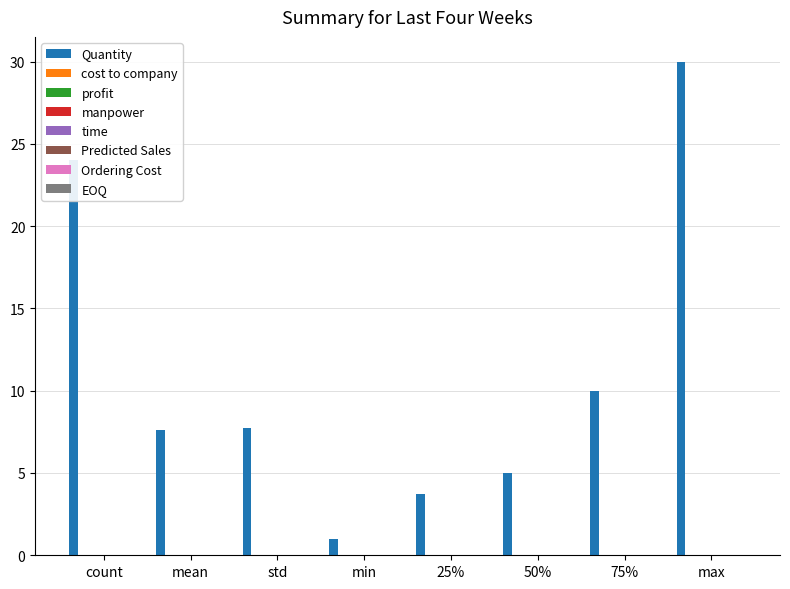

What is the greatest value displayed?

30.0